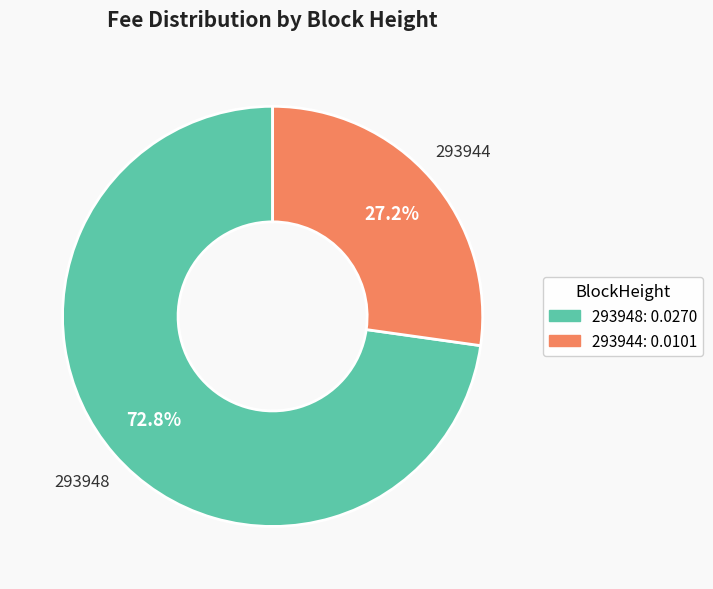

To the nearest percent, what is the difference between the largest and smallest slice percentages?

46%